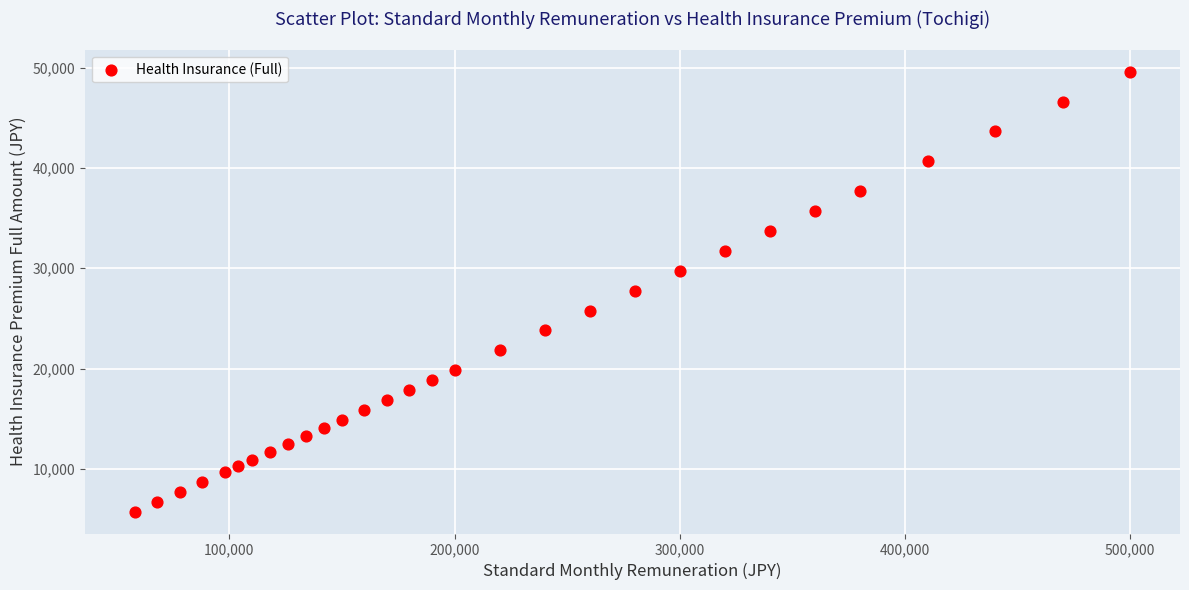

What is the range of X values (max minus min)?

442000.0